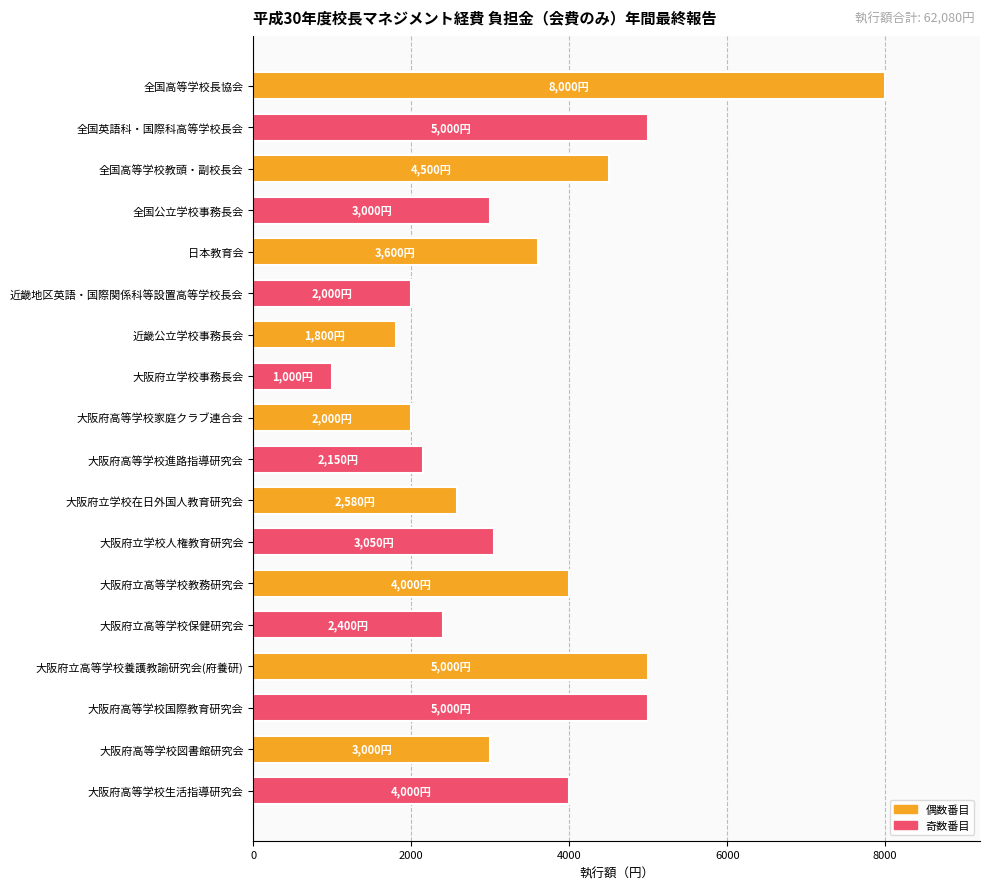

Reading top to bottom, transcribe all the data shown in this chart.

8000	5000	4500	3000	3600	2000	1800	1000	2000	2150	2580	3050	4000	2400	5000	5000	3000	4000